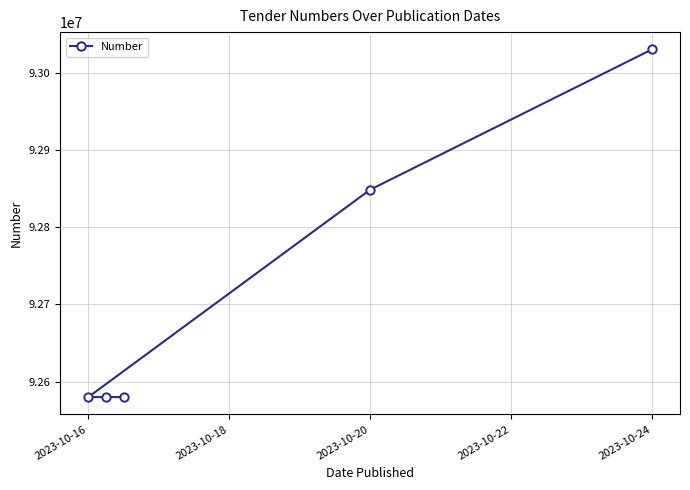

The value at 2023-10-16 is 51984588. True or false?

False